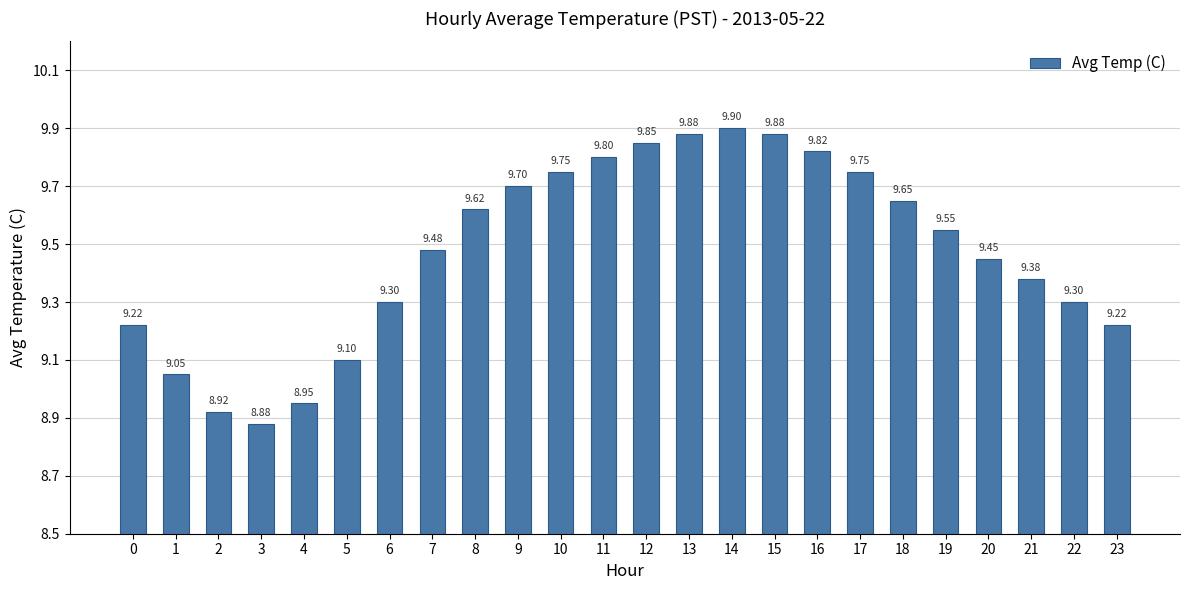

The chart shows a value of 3.0 at 20. True or false?

False